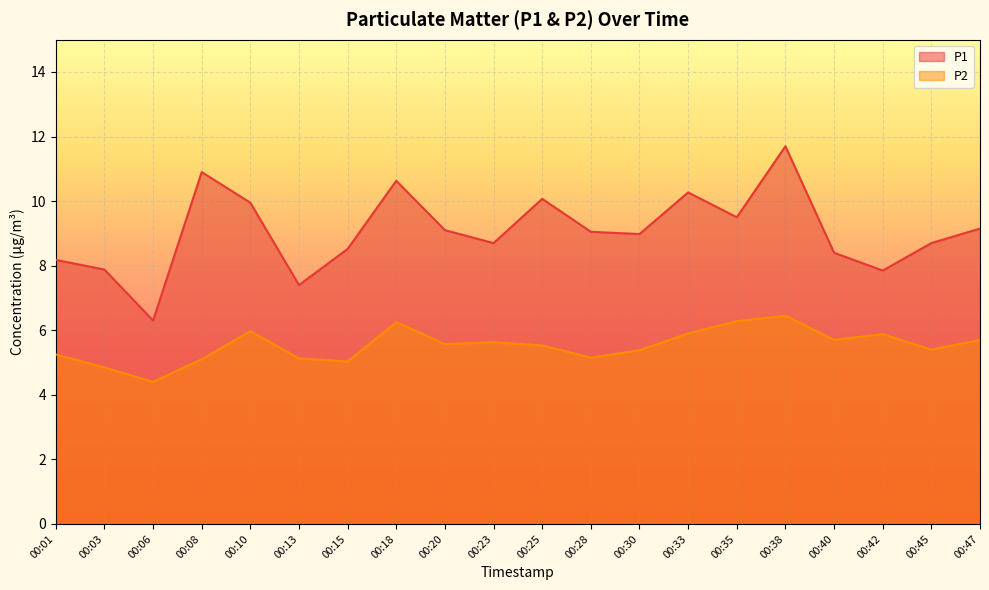

Is the value of P2 at 00:13 greater than the value of P1 at 00:35?

No